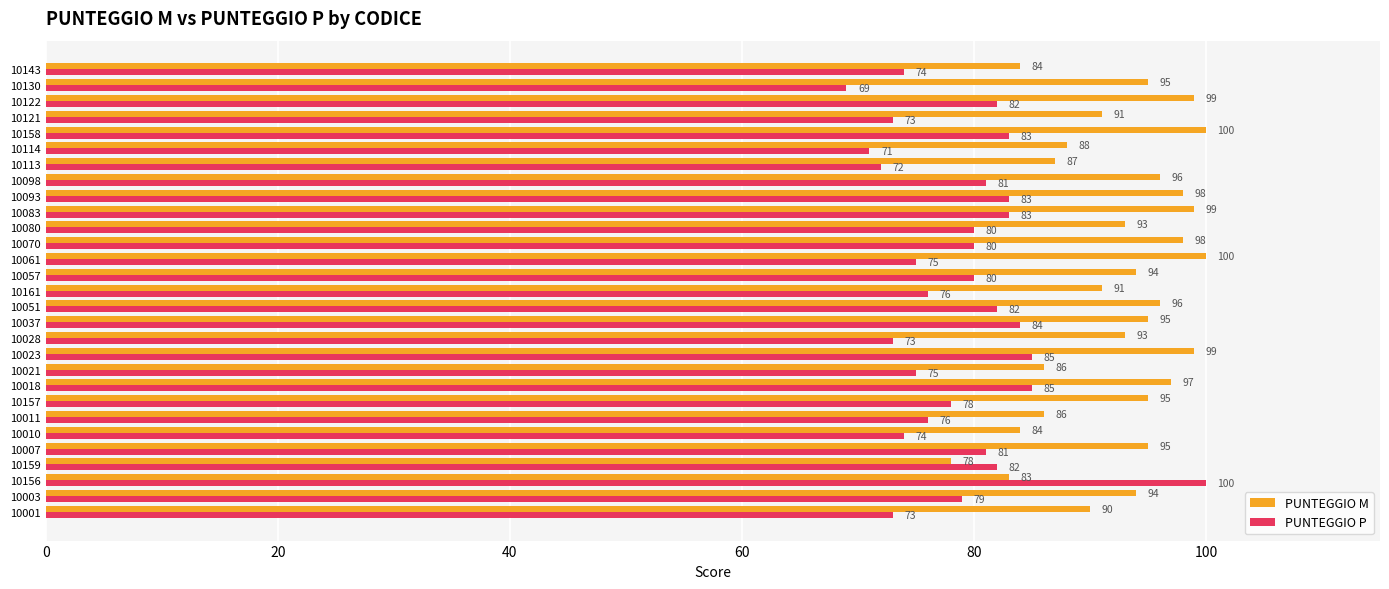

What is the smallest value displayed?

69